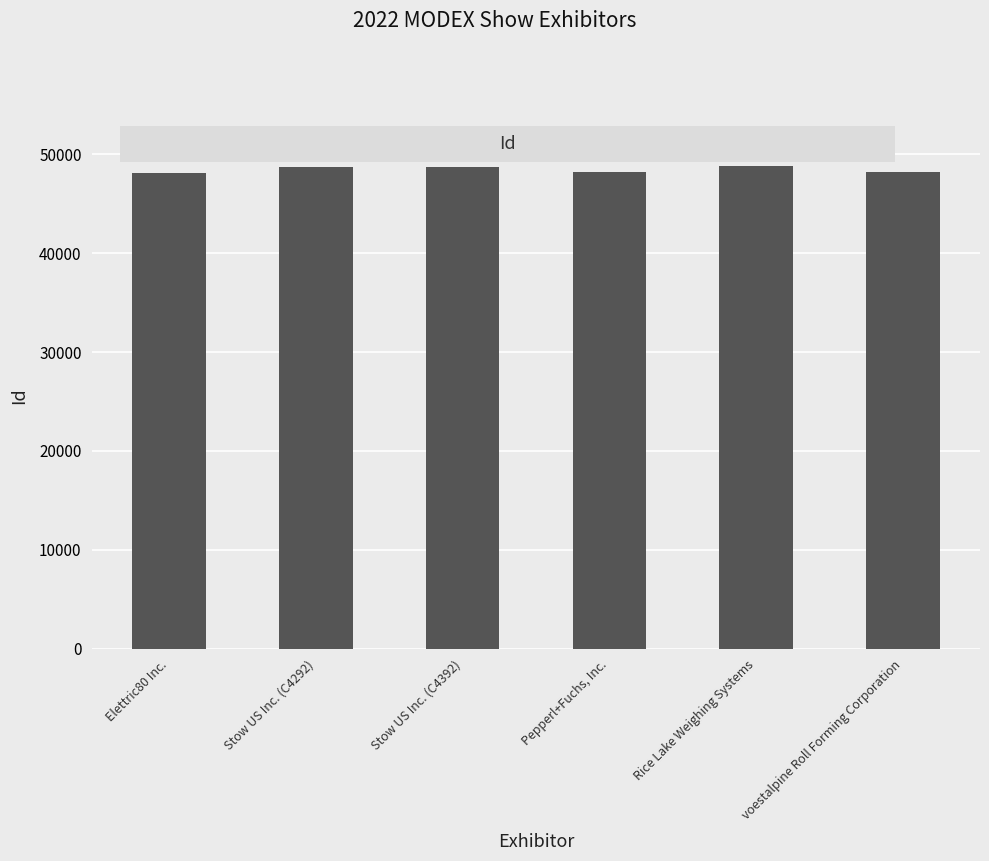

Rank the categories by value from lowest to highest.

Elettric80 Inc., voestalpine Roll Forming Corporation, Pepperl+Fuchs, Inc., Stow US Inc. (C4292), Stow US Inc. (C4392), Rice Lake Weighing Systems